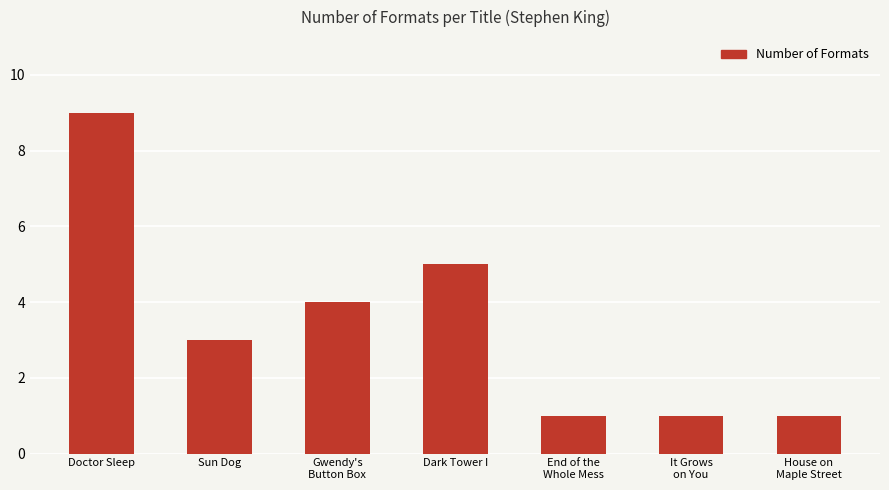

What is the sum of all values?

24